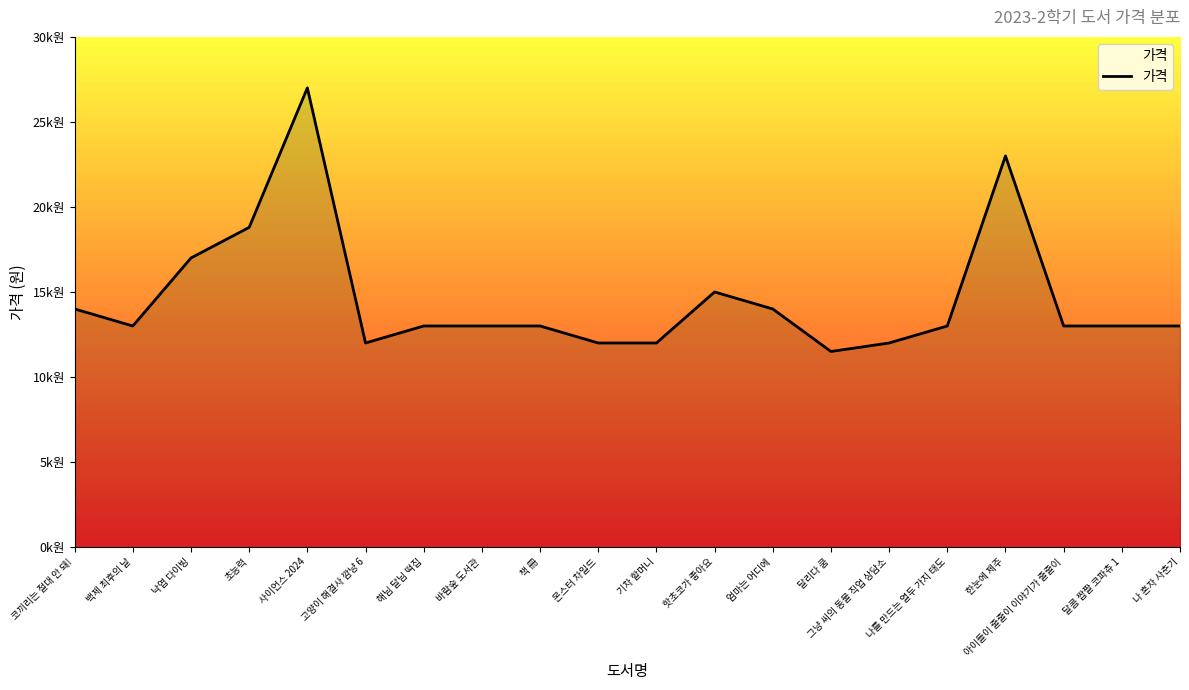

What position from the left is 코끼리는 절대 안 돼!?

1